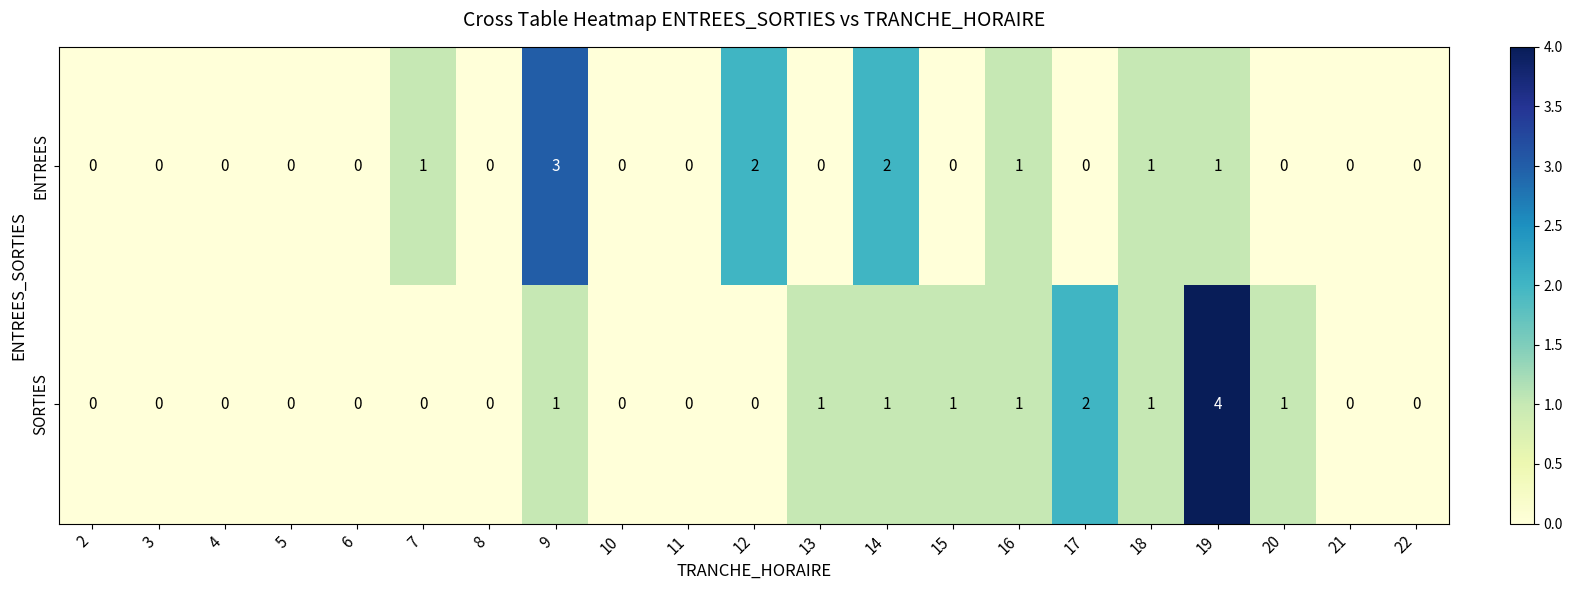

Rank the series by their average value, from lowest to highest.

ENTREES, SORTIES